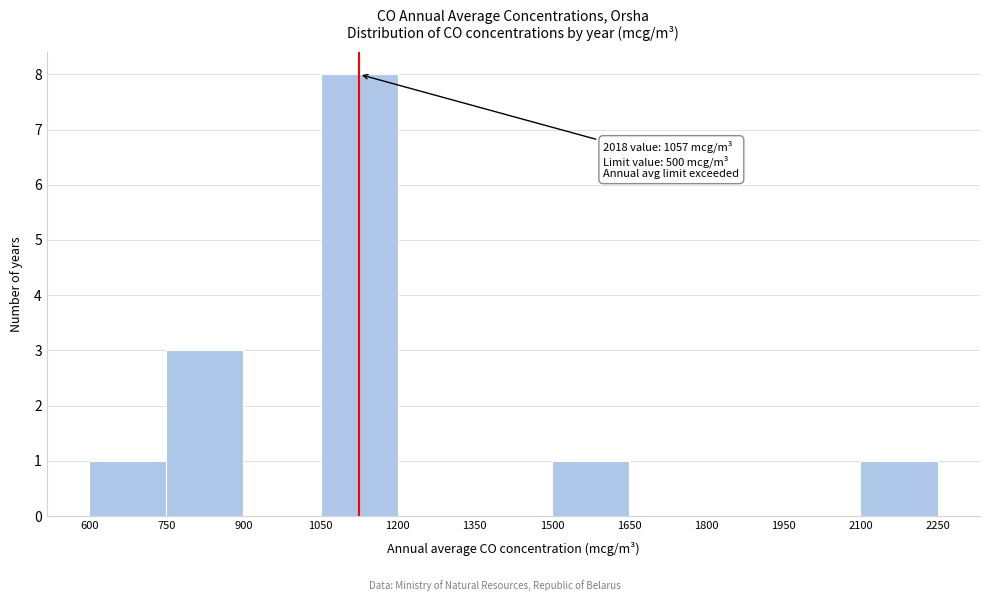

Over which range of the x-axis is the bar tallest?

1050 to 1200